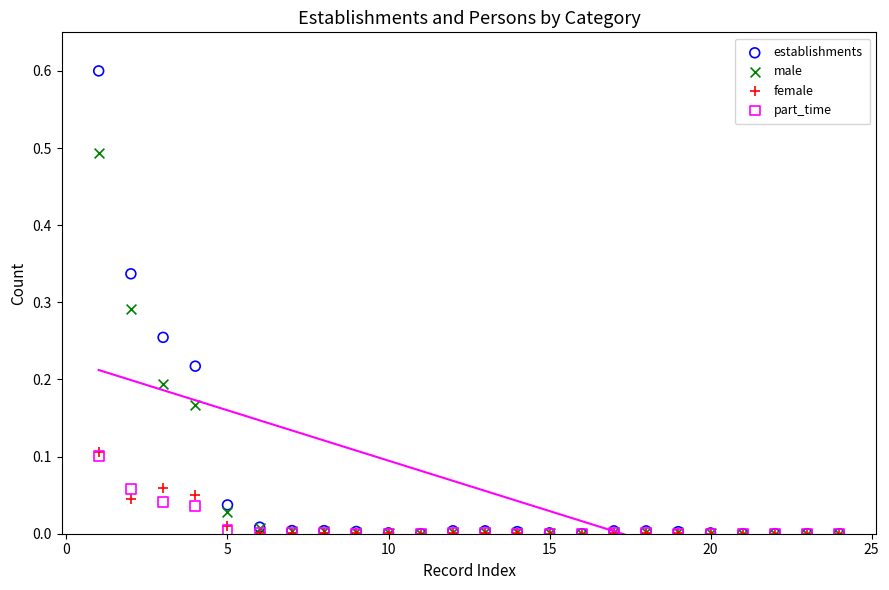

Which series has the largest Y range (max minus min)?

establishments